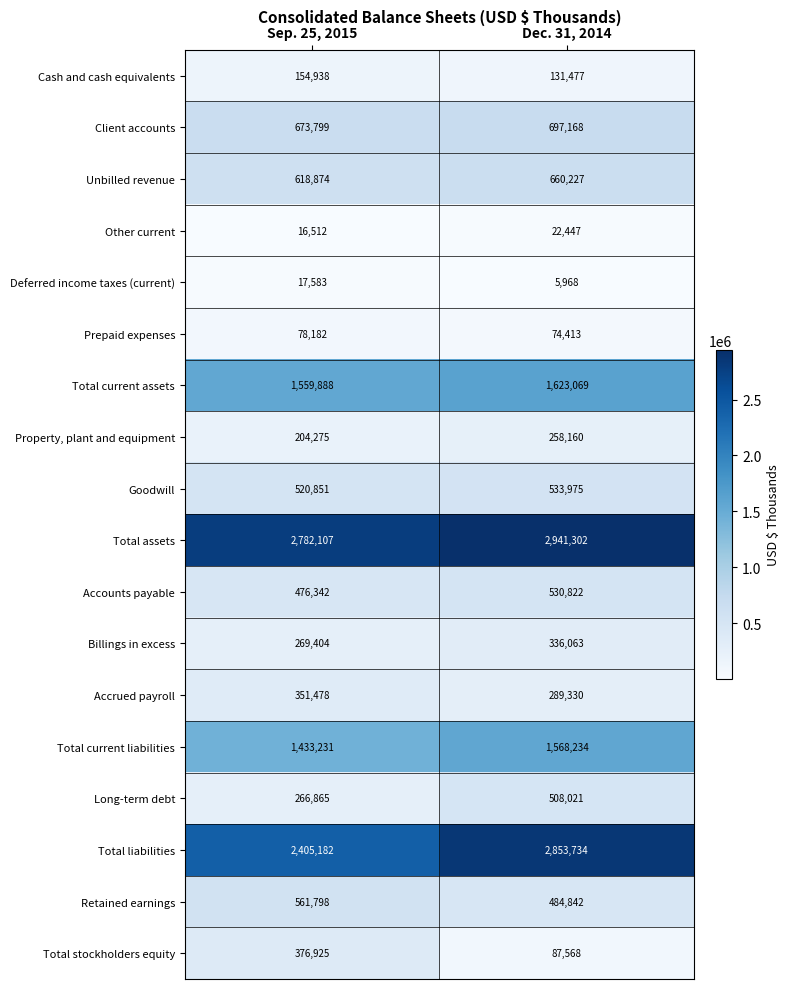

How many series are shown in this chart?

18